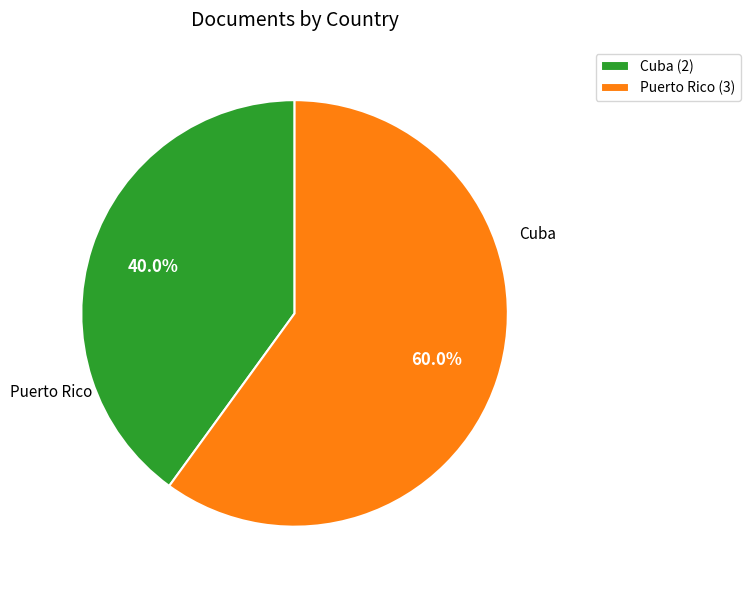

Which has a higher value, Puerto Rico or Cuba?

Puerto Rico